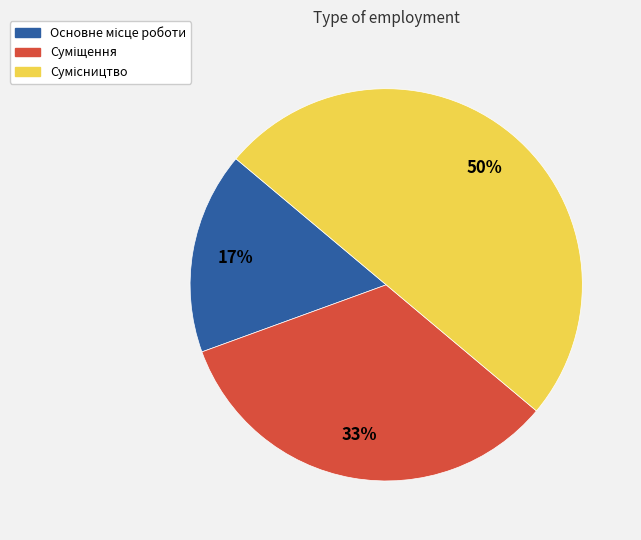

To the nearest percent, what is the average slice percentage?

33%